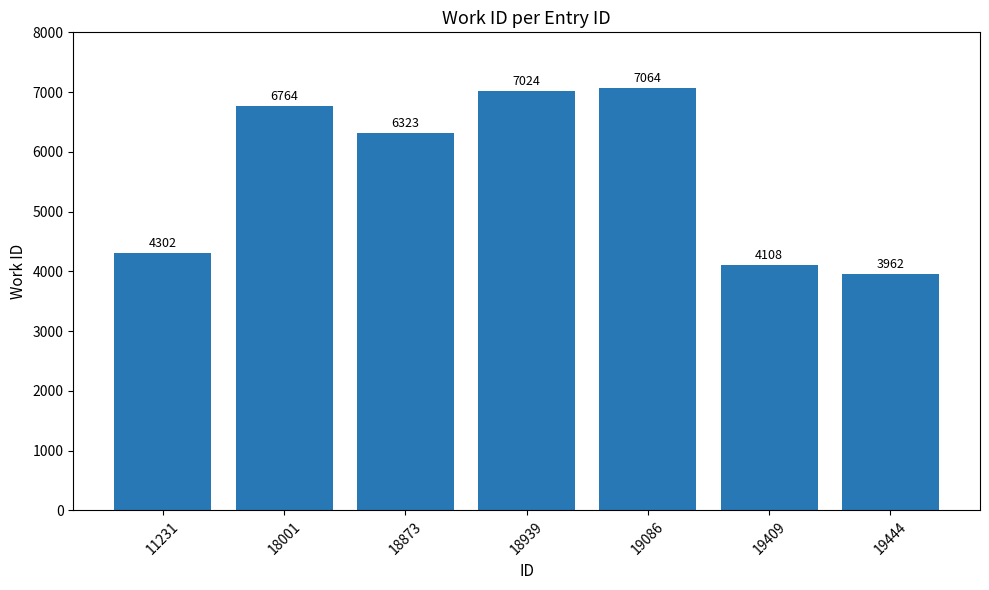

Which label corresponds to the largest value in the chart?

19086